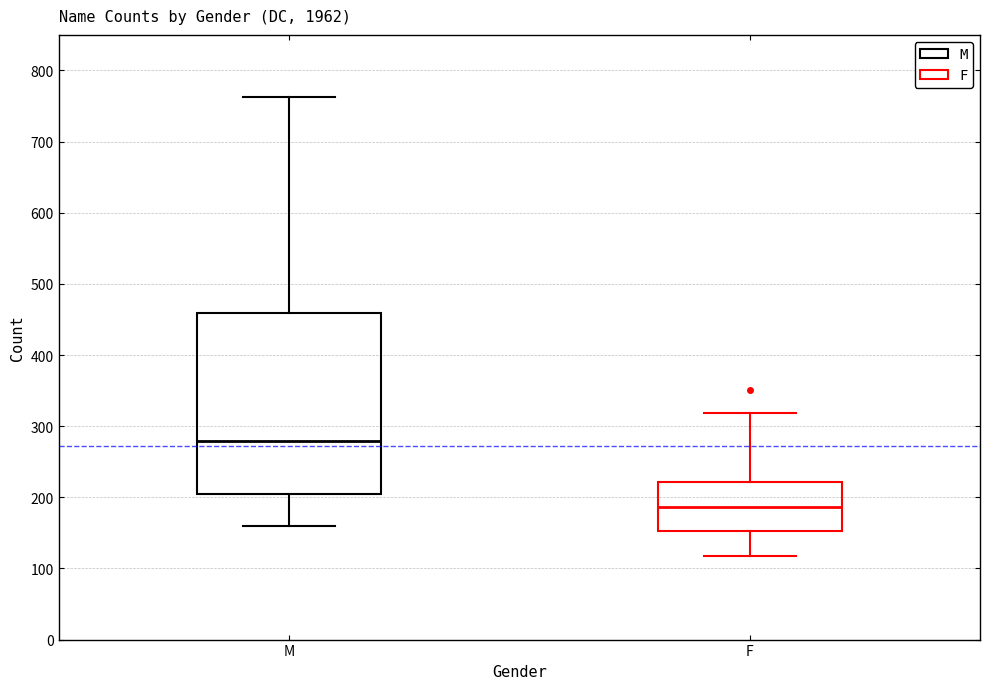

Reading left to right, transcribe this box plot: for each box, give where its median line is, the range the box spans, and where its two whiskers end, as read against the y-axis. The values are not printed on the chart, so give them approximately, as read against the axis.

M: median 280, box 200 to 460, whiskers 160 to 760
F: median 190, box 150 to 220, whiskers 120 to 320